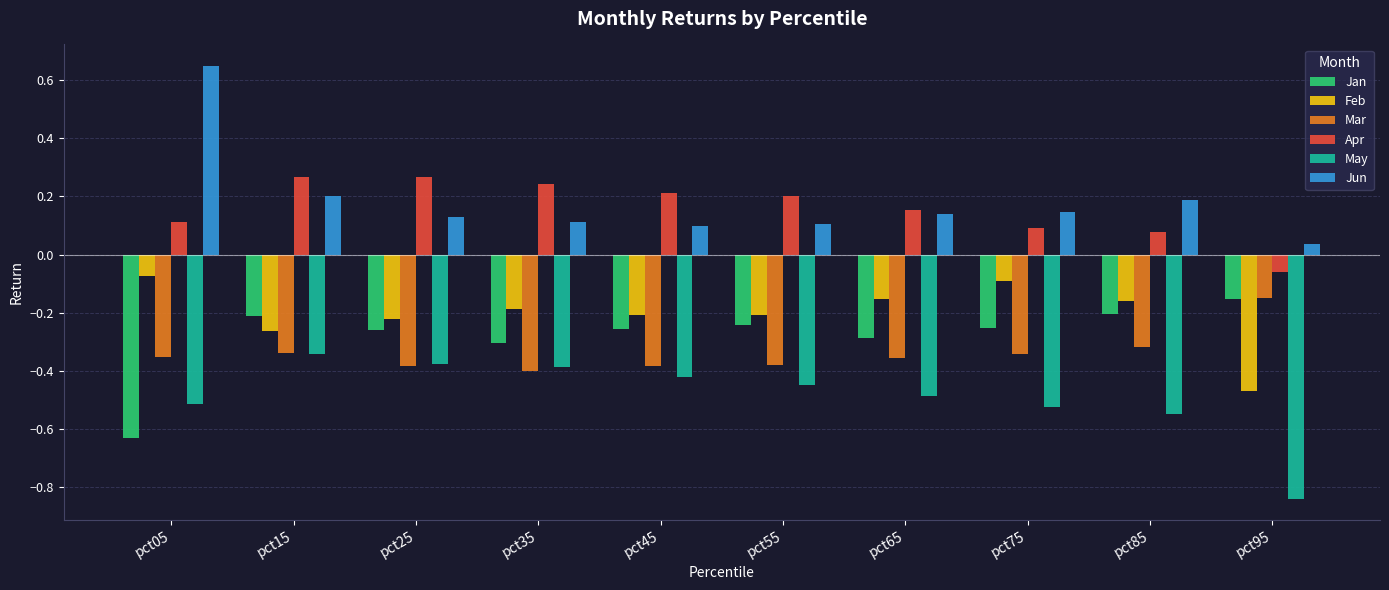

Between pct35 and pct65, which series saw the biggest shift?

May